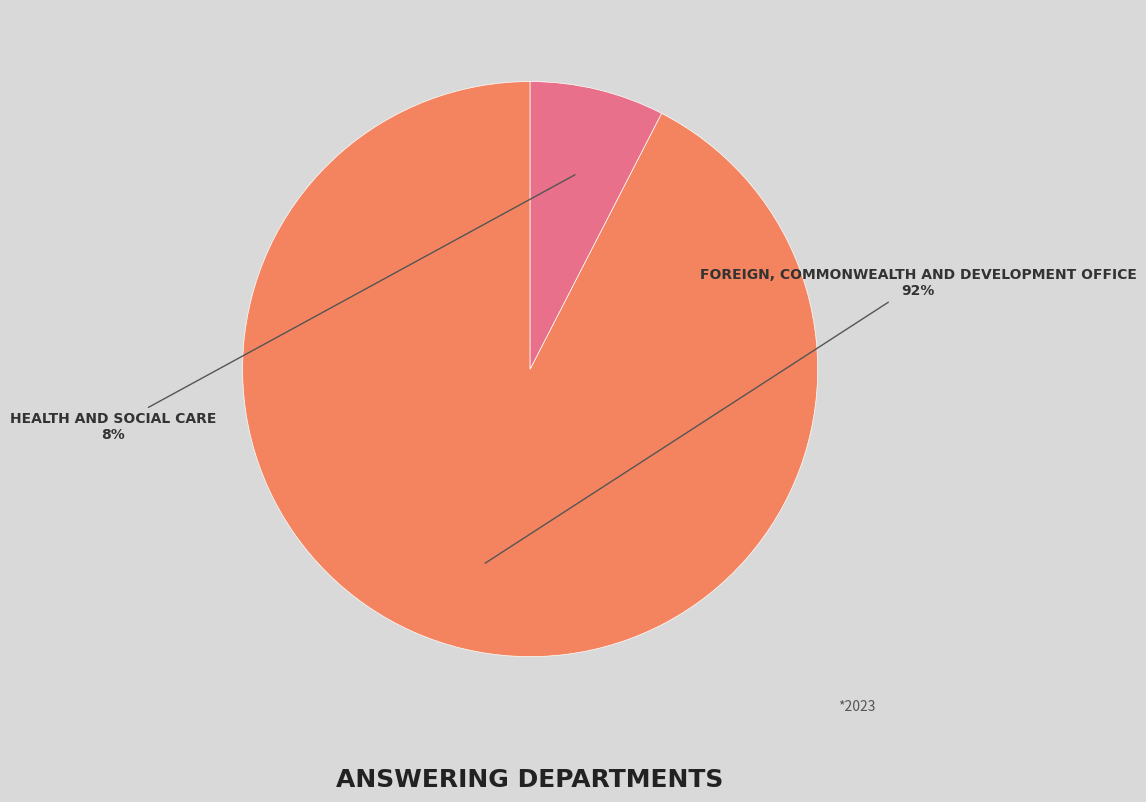

Does any single category account for the majority?

Yes